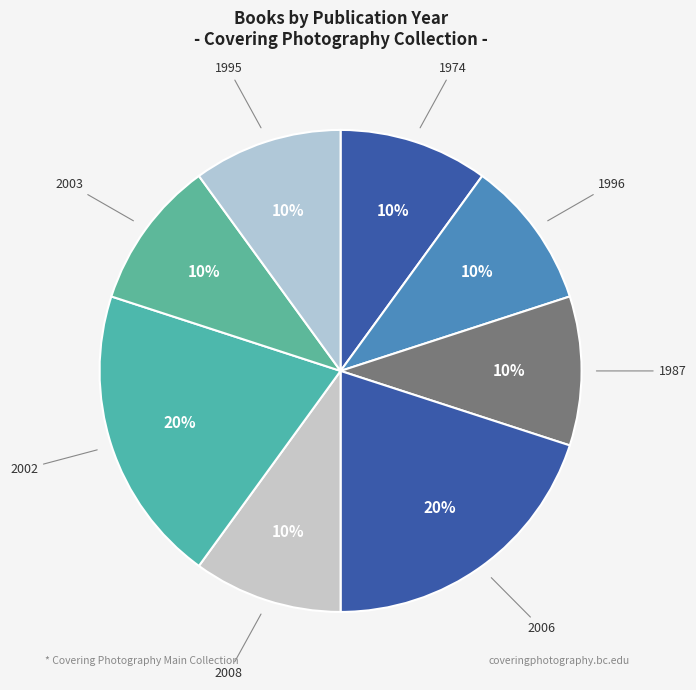

Is the sum of 2002 and 2008 greater than half?

No